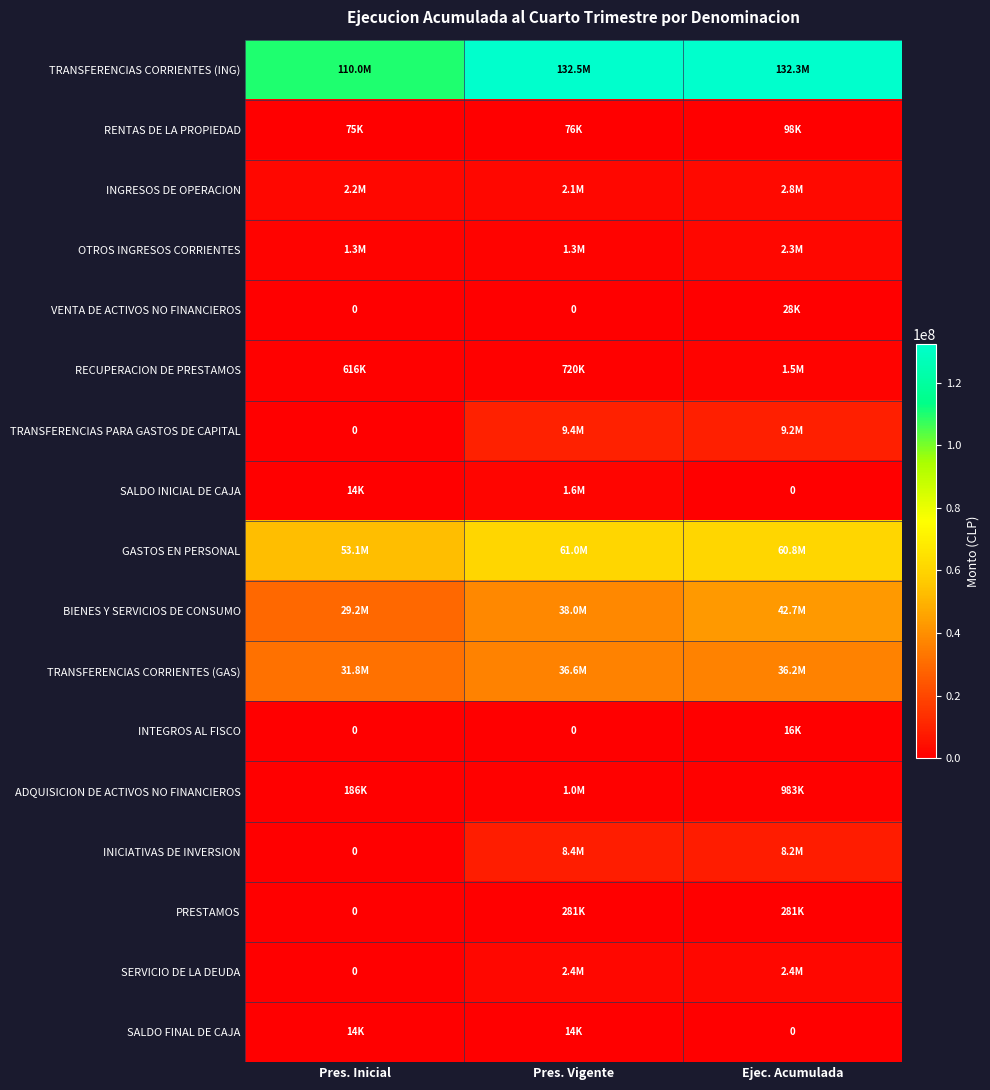

What is the difference between the highest and lowest values at Ejec. Acumulada?

132262417